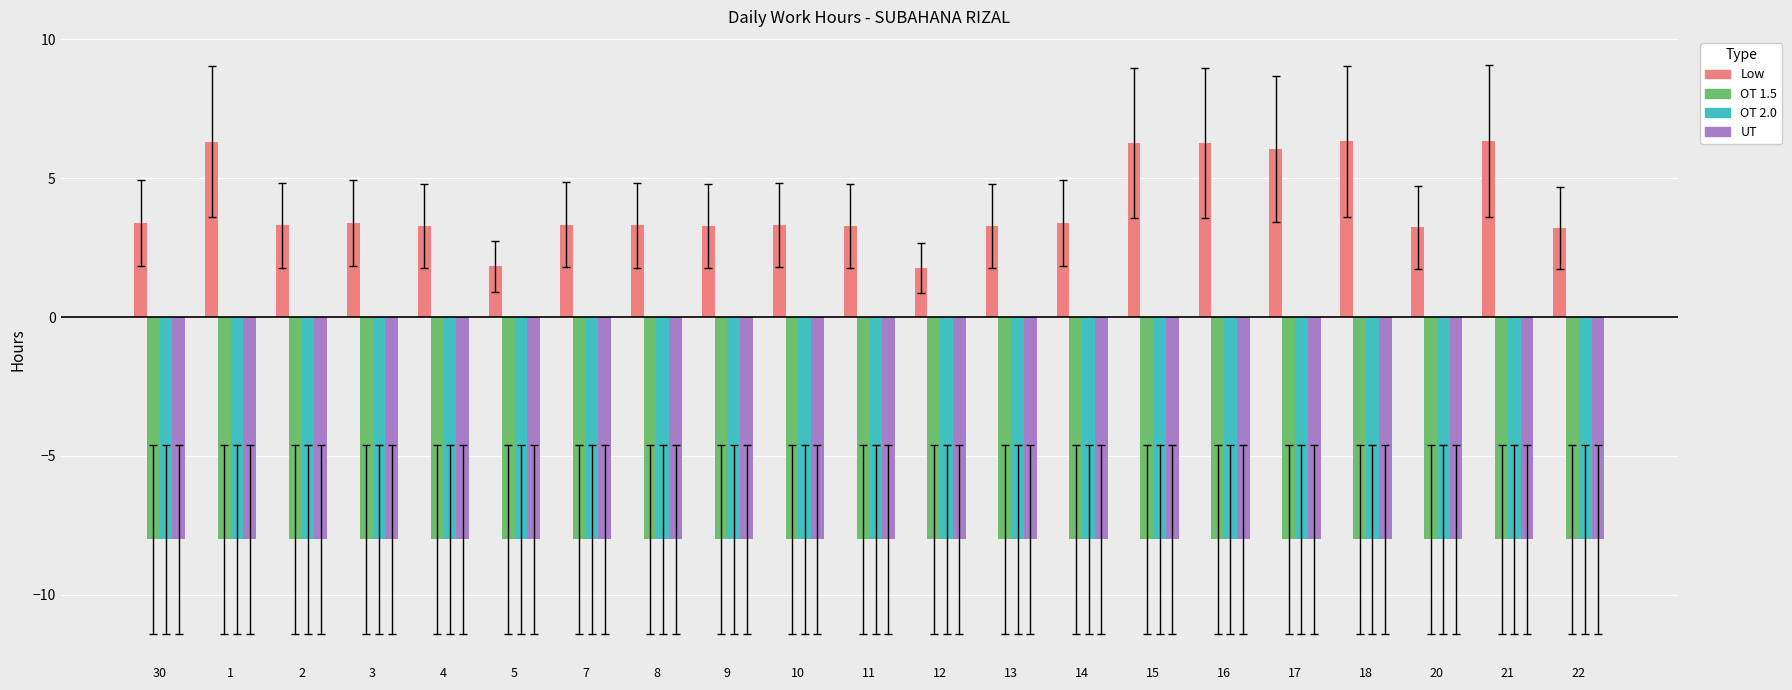

What position from the left is 22?

21